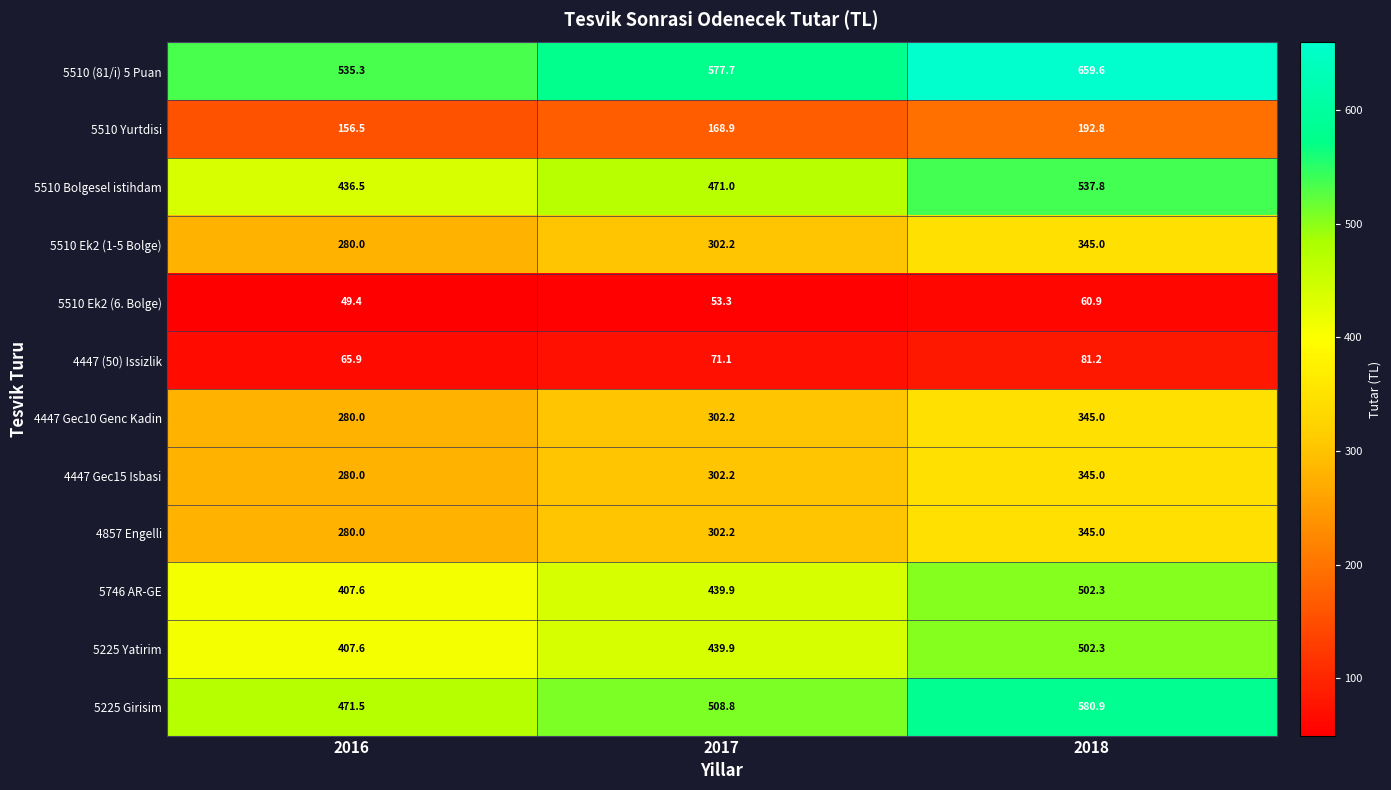

Which series changed the most between 2017 and 2018?

5510 (81/i) 5 Puan